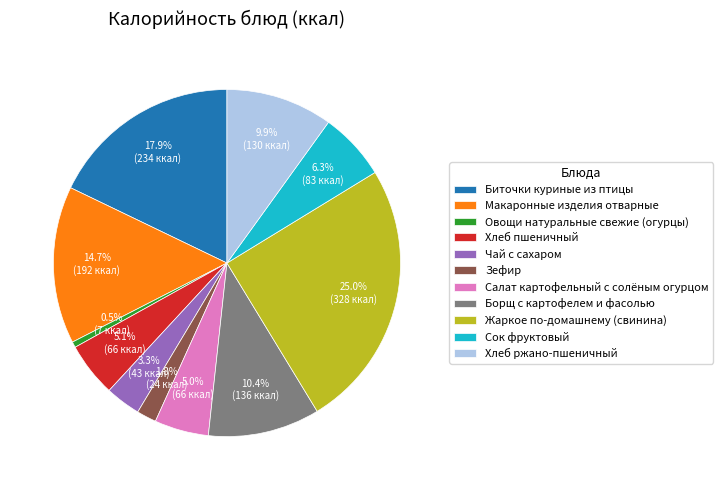

To the nearest percent, what is the combined percentage of Биточки куриные из птицы and Хлеб ржано-пшеничный?

28%